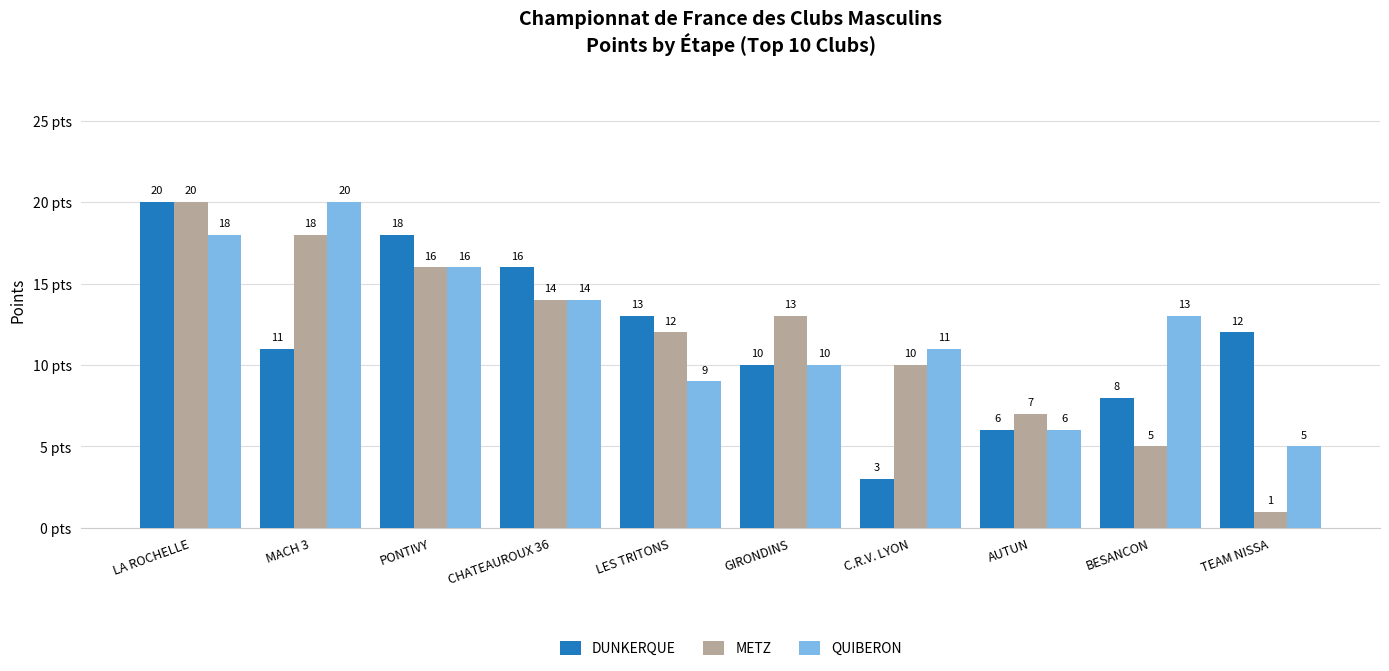

What value does the METZ series have at GIRONDINS?

13